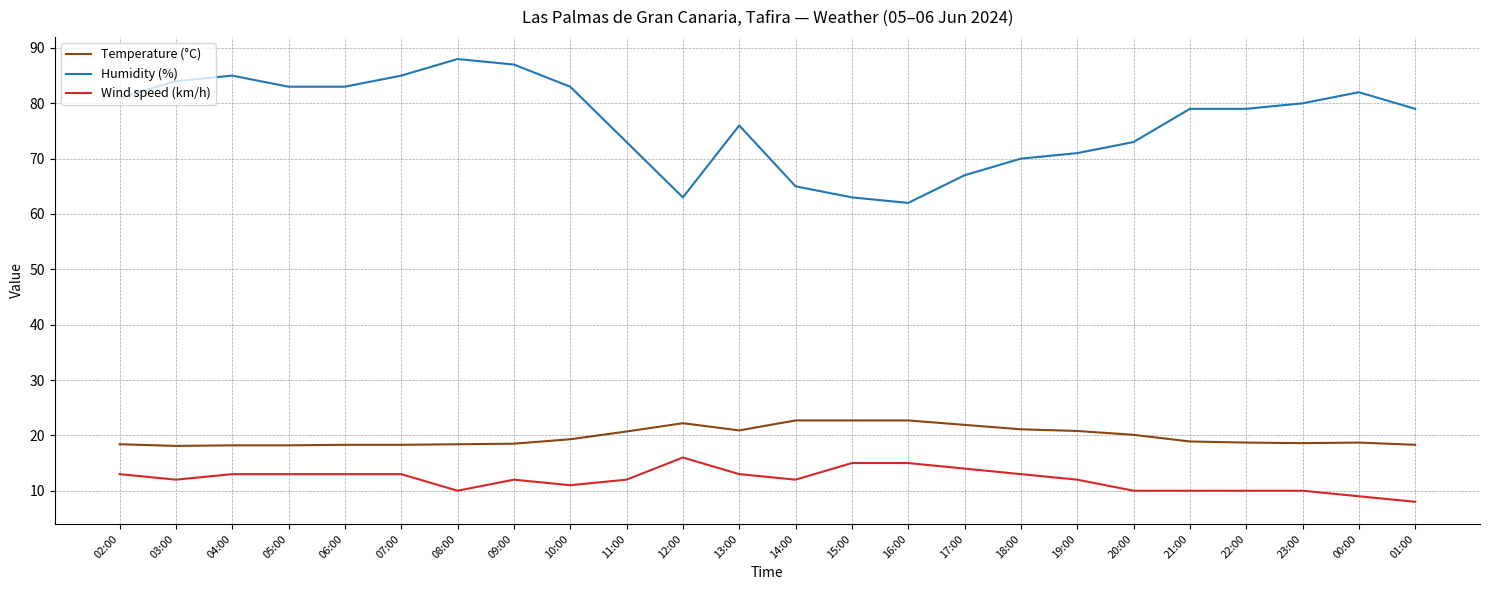

Read the Humidity (%) value at 08:00.

88.0